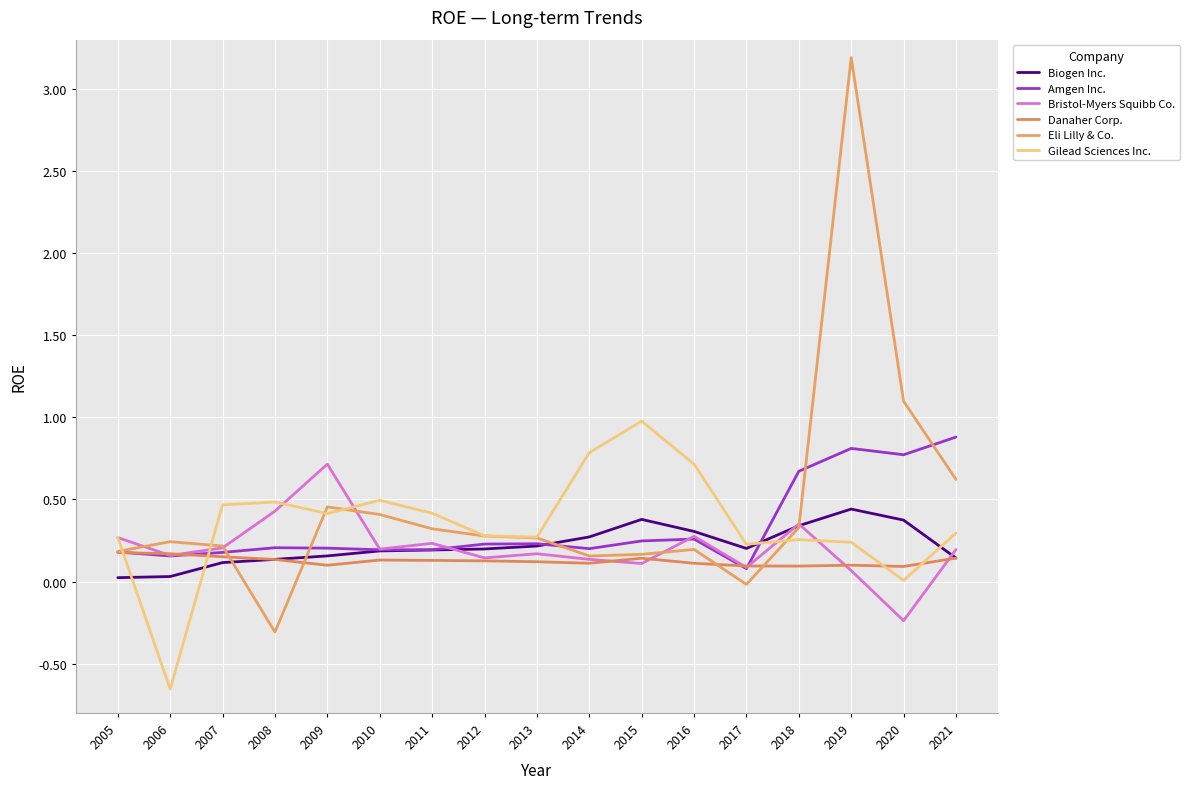

What is the total value across all series at 2016?

1.9